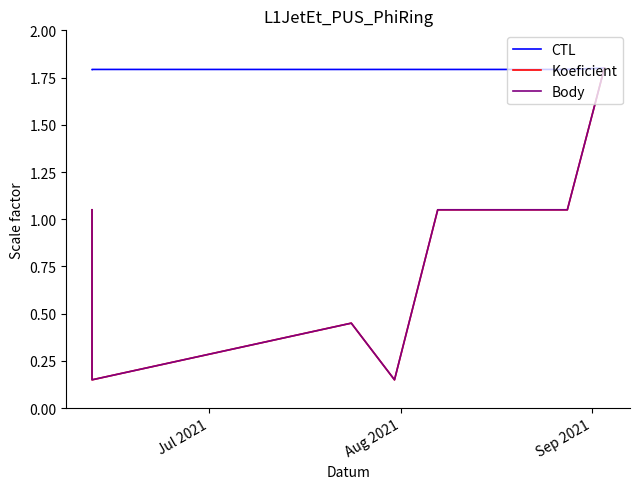

True or false: Koeficient and Body intersect in this chart.

False